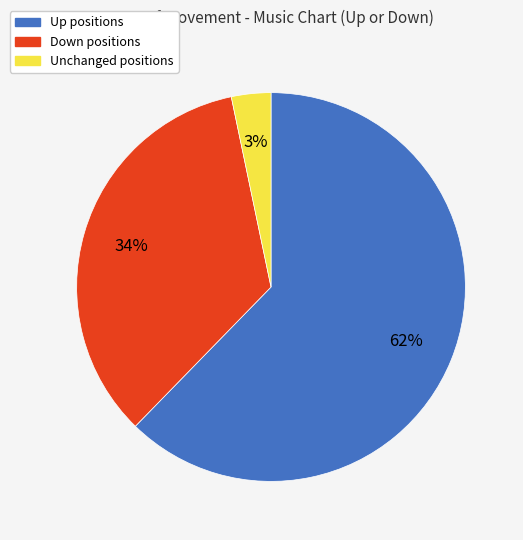

To the nearest percent, what is the average slice percentage?

33%